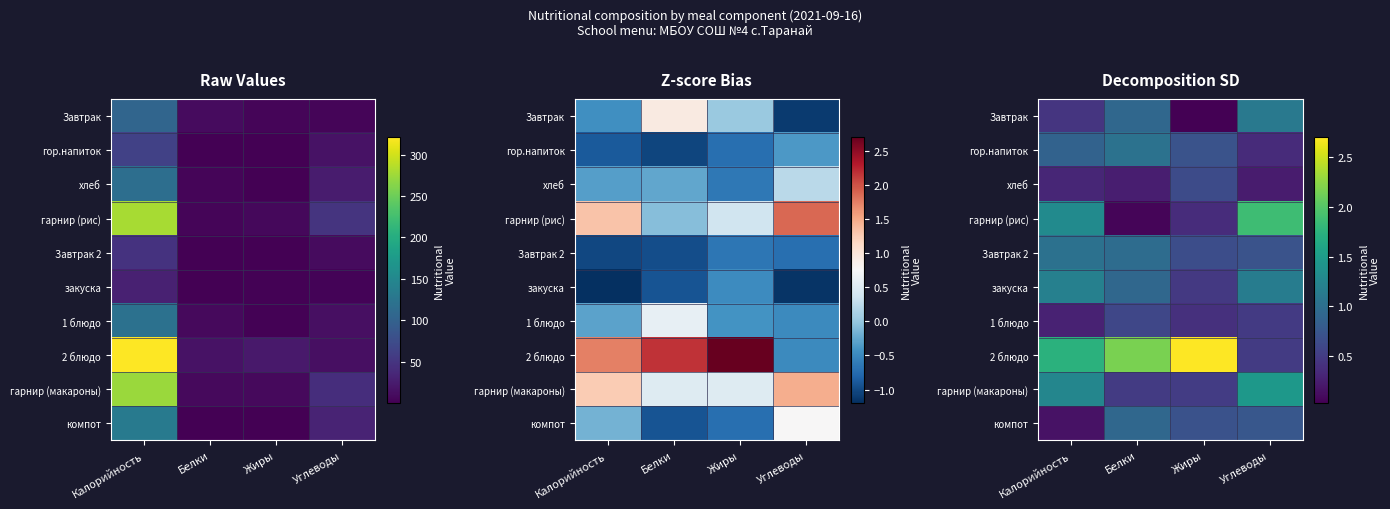

Which series changed the most between Белки and Углеводы?

гарнир (рис)